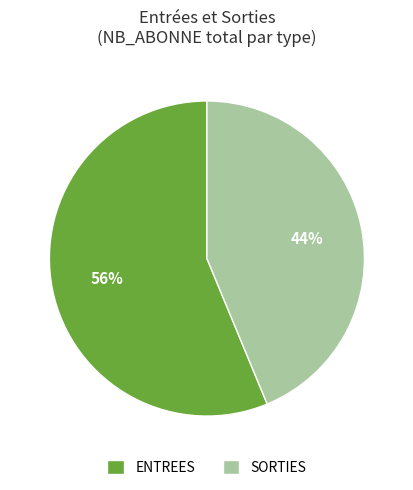

To the nearest percent, what percentage of the pie is ENTREES?

56%